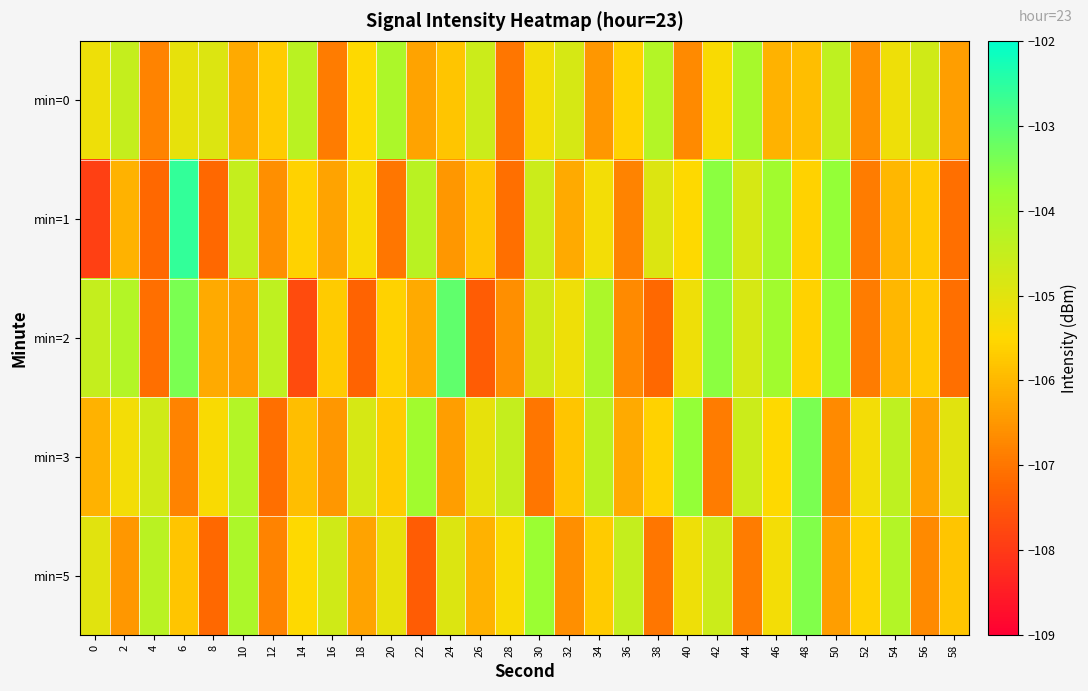

How many series are shown in this chart?

5